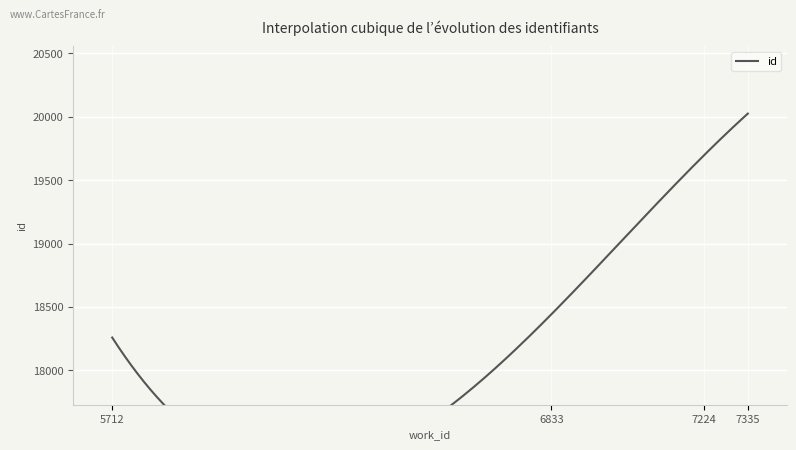

What is the change in value from 6833 to 7224?

+1258